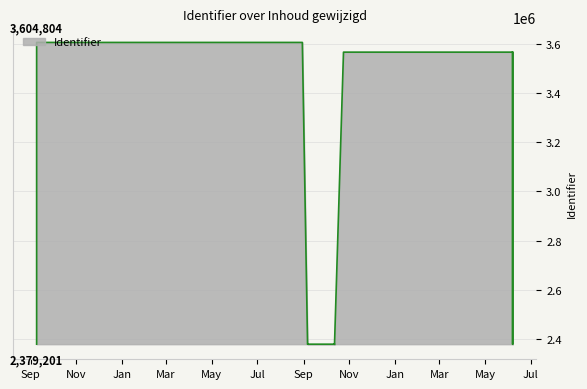

What is the difference between the values at 2017-10-12 and 2017-10-24?

1186110